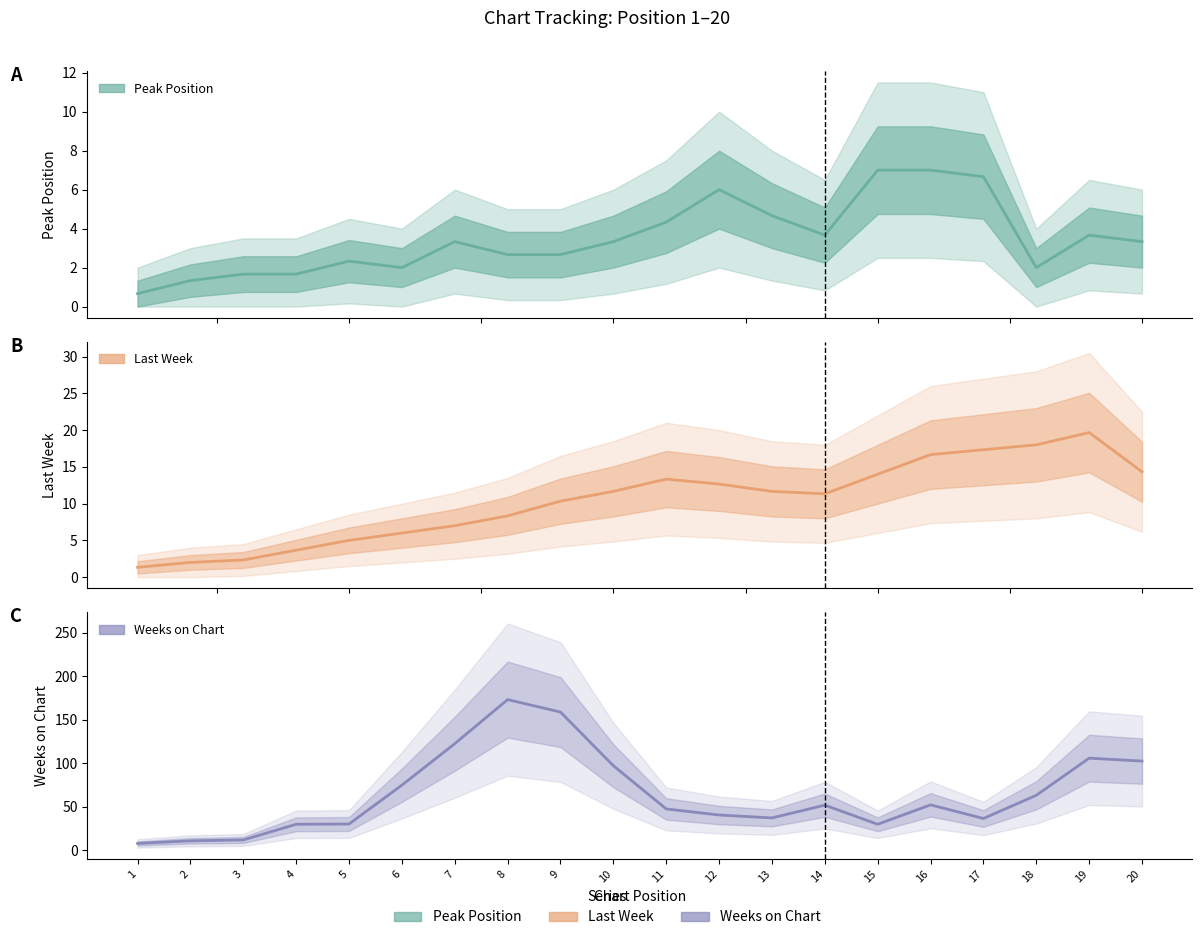

The Weeks on Chart series shows 97.0 at 10. True or false?

True